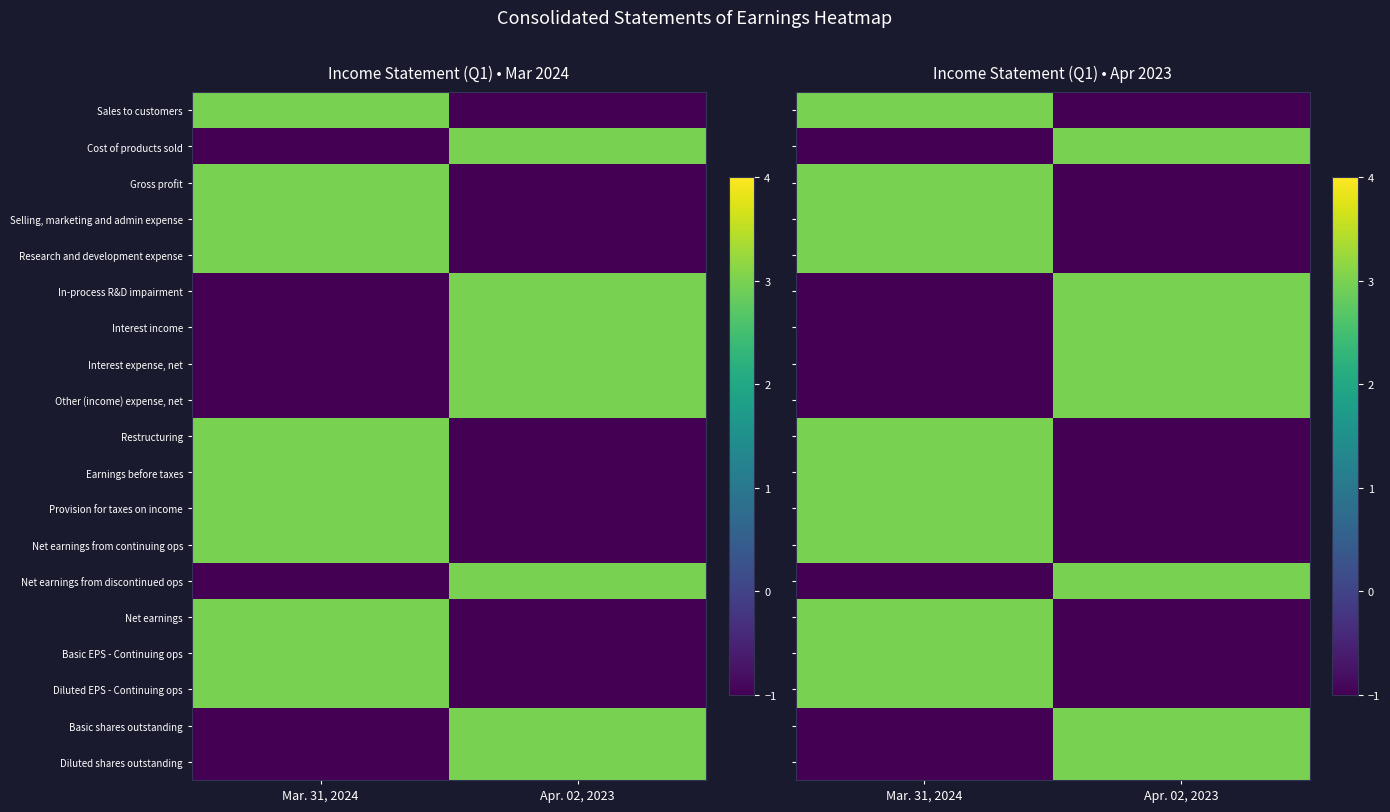

What is the average value of the Other (income) expense, net series?

1